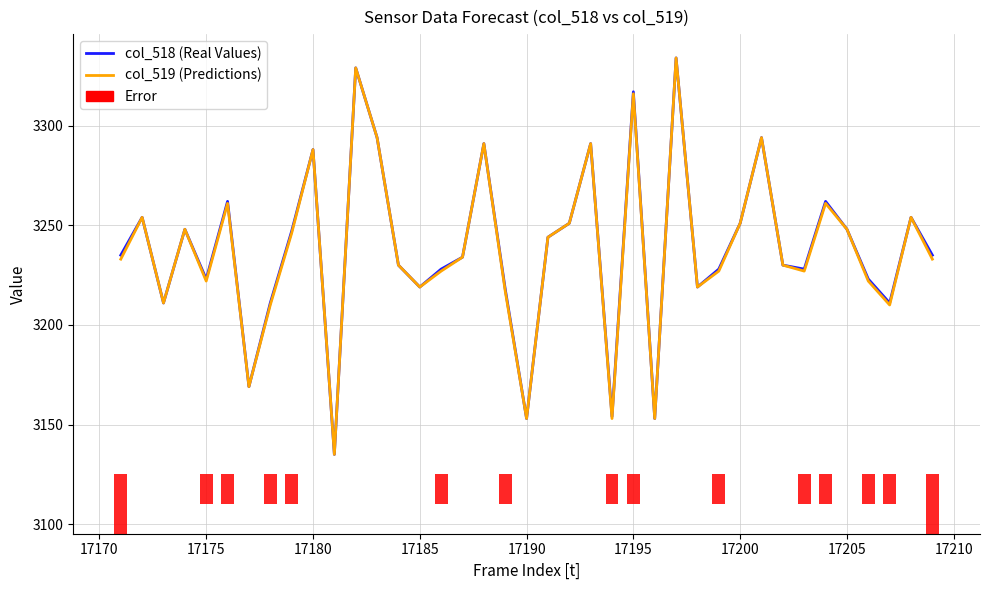

What are all the series names shown in the legend?

col_518 (Real Values), col_519 (Predictions), Error